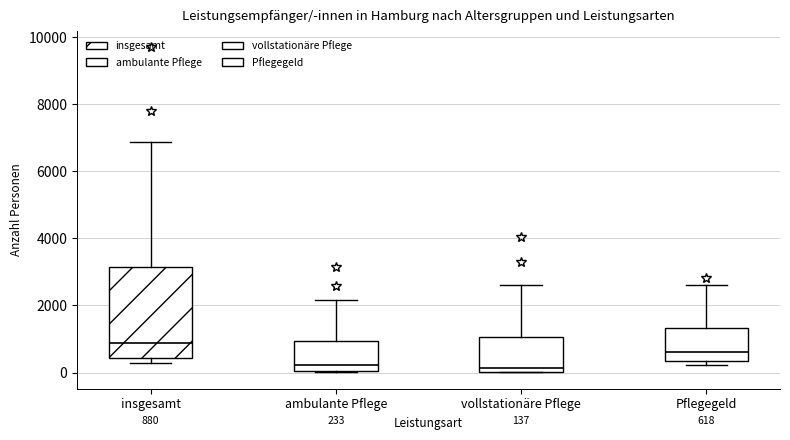

Comparing the boxes themselves (not the whiskers), which one is the tallest?

insgesamt